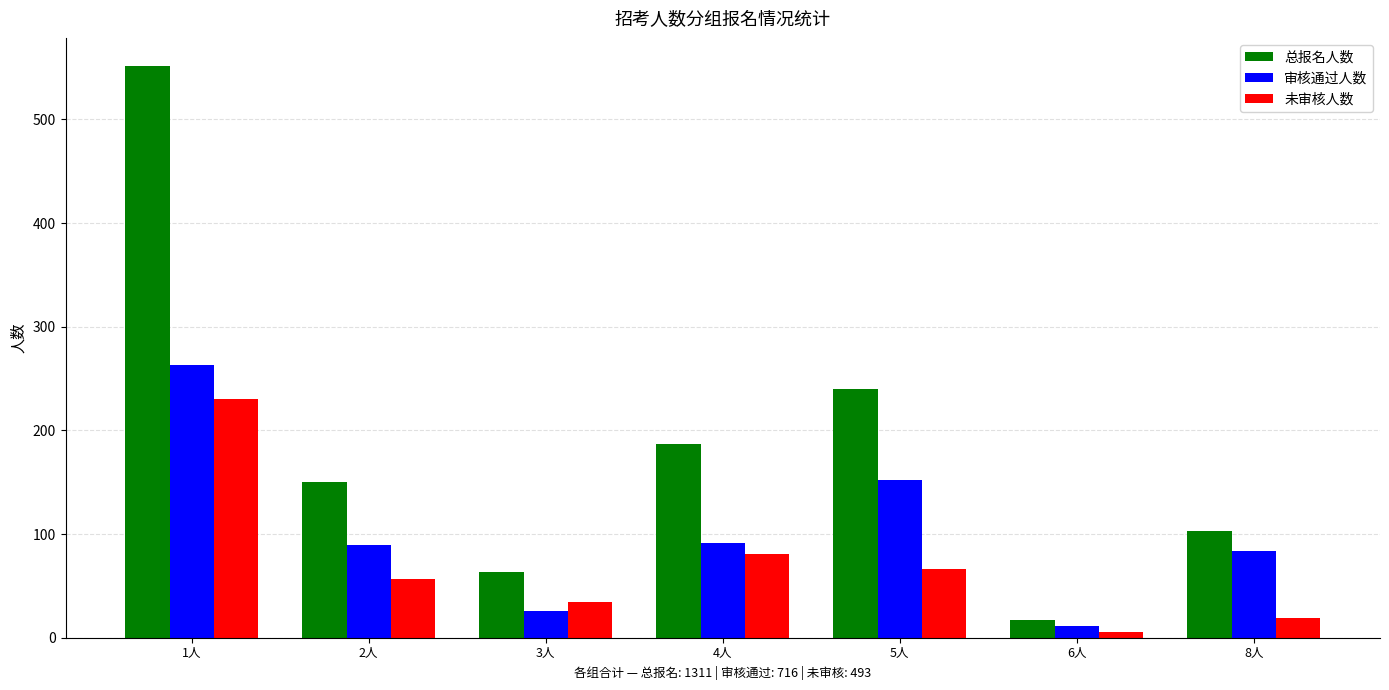

Rank the series at 8人 from lowest to highest value.

未审核人数, 审核通过人数, 总报名人数